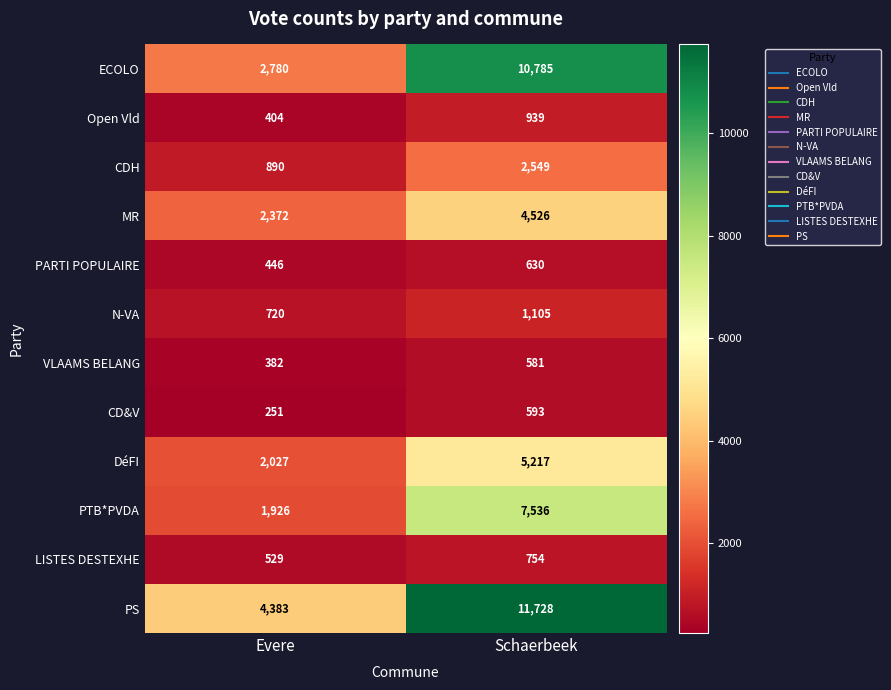

At which label is MR closest to 3449?

Evere